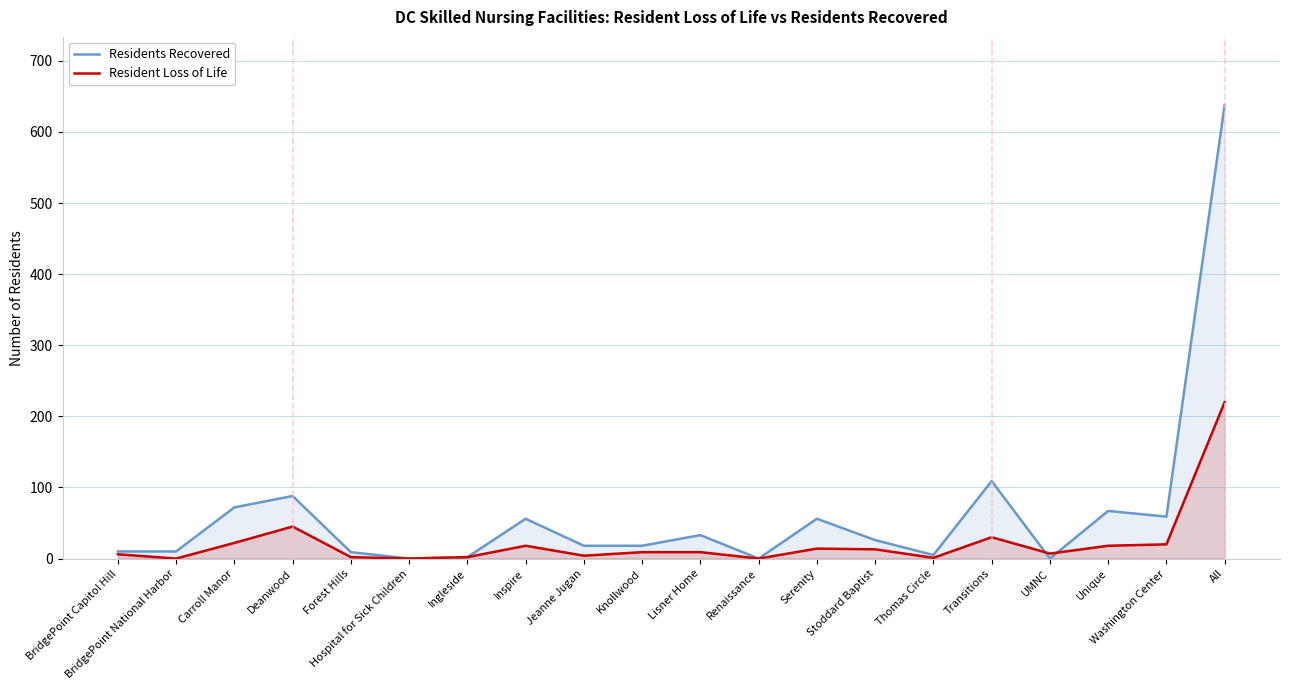

Which series has the largest range (max minus min)?

Residents Recovered